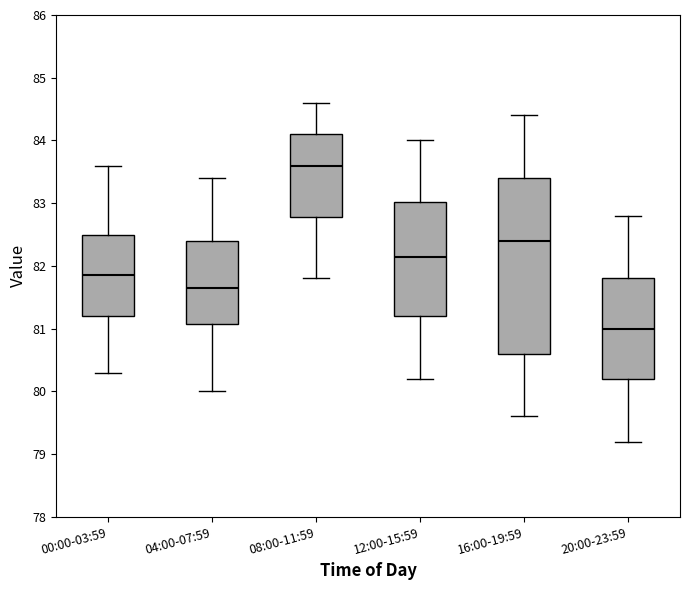

Reading left to right, transcribe this box plot: for each box, give where its median line is, the range the box spans, and where its two whiskers end, as read against the y-axis. The values are not printed on the chart, so give them approximately, as read against the axis.

00:00-03:59: median 81.9, box 81.2 to 82.5, whiskers 80.3 to 83.6
04:00-07:59: median 81.7, box 81.1 to 82.4, whiskers 80.0 to 83.4
08:00-11:59: median 83.6, box 82.8 to 84.1, whiskers 81.8 to 84.6
12:00-15:59: median 82.2, box 81.2 to 83.0, whiskers 80.2 to 84.0
16:00-19:59: median 82.4, box 80.6 to 83.4, whiskers 79.6 to 84.4
20:00-23:59: median 81.0, box 80.2 to 81.8, whiskers 79.2 to 82.8